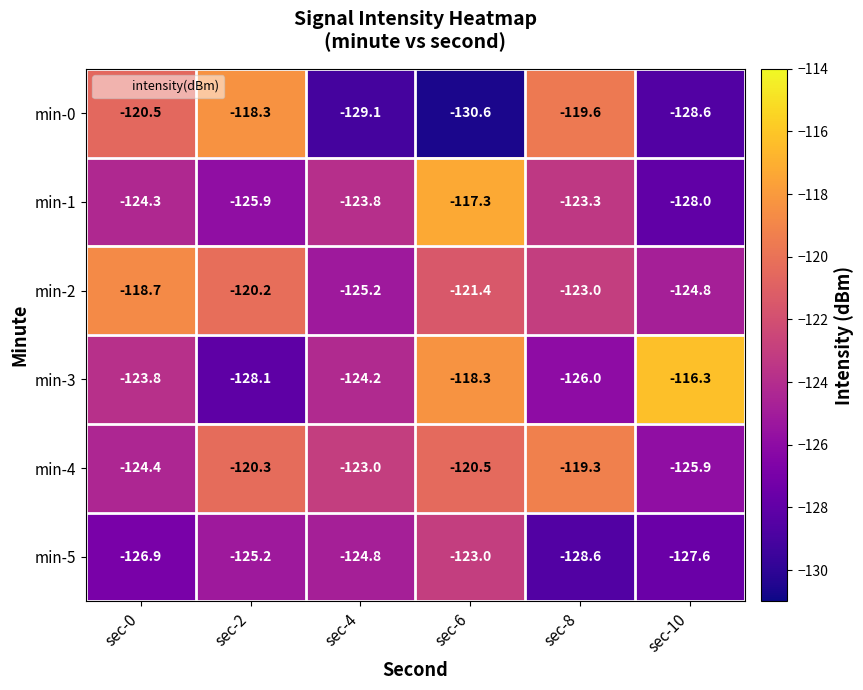

The min-2 series shows -203.9 at sec-10. True or false?

False